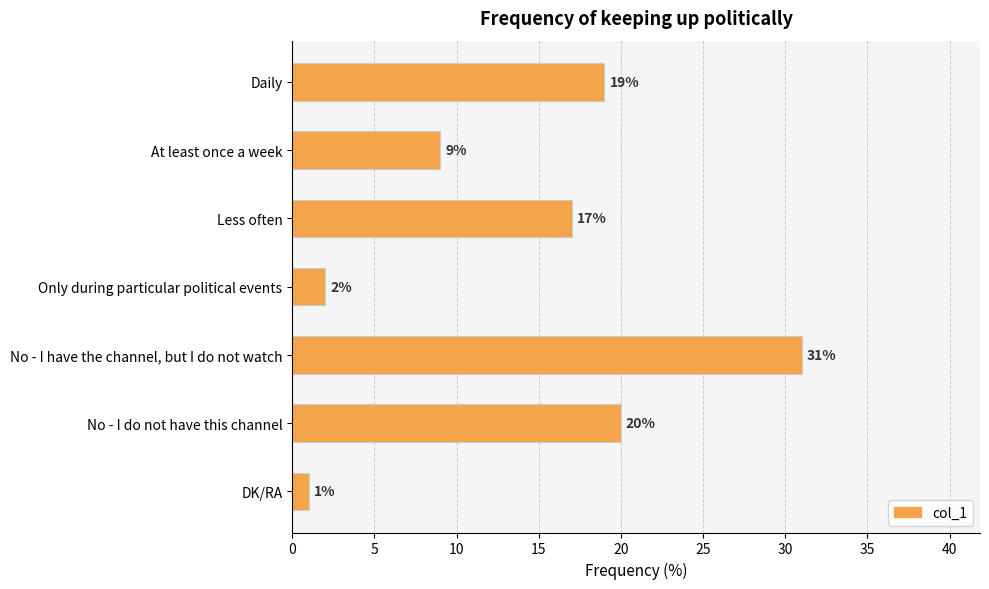

Between Daily and Less often, which is larger?

Daily